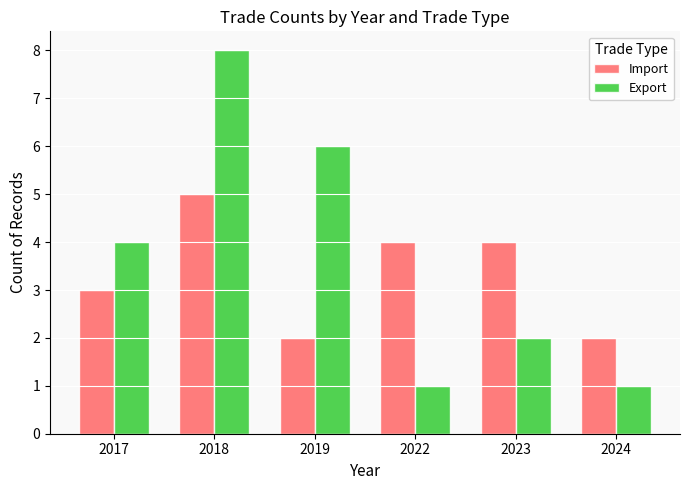

Which series has the largest range (max minus min)?

Export